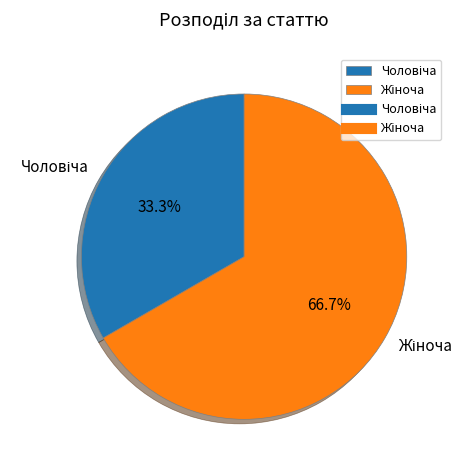

Does any single category account for the majority?

Yes